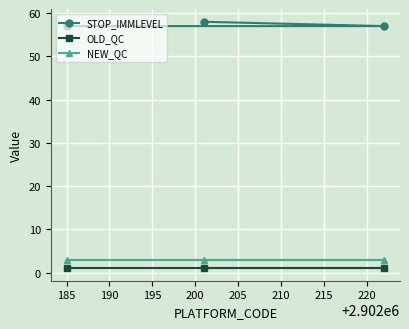

At how many categories does at least one series exceed 36?

3